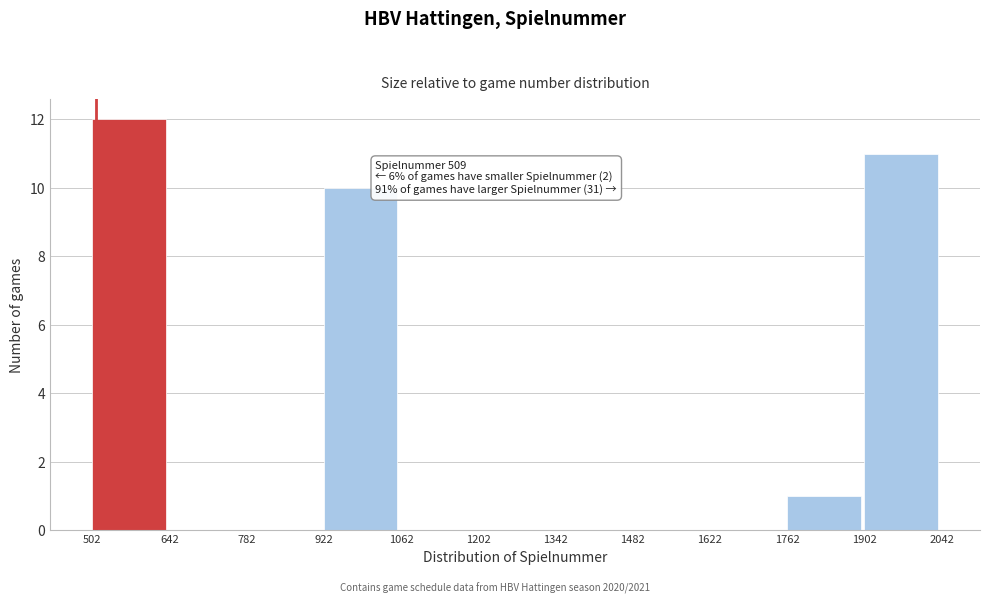

Which range on the x-axis has the tallest bar?

502 to 642